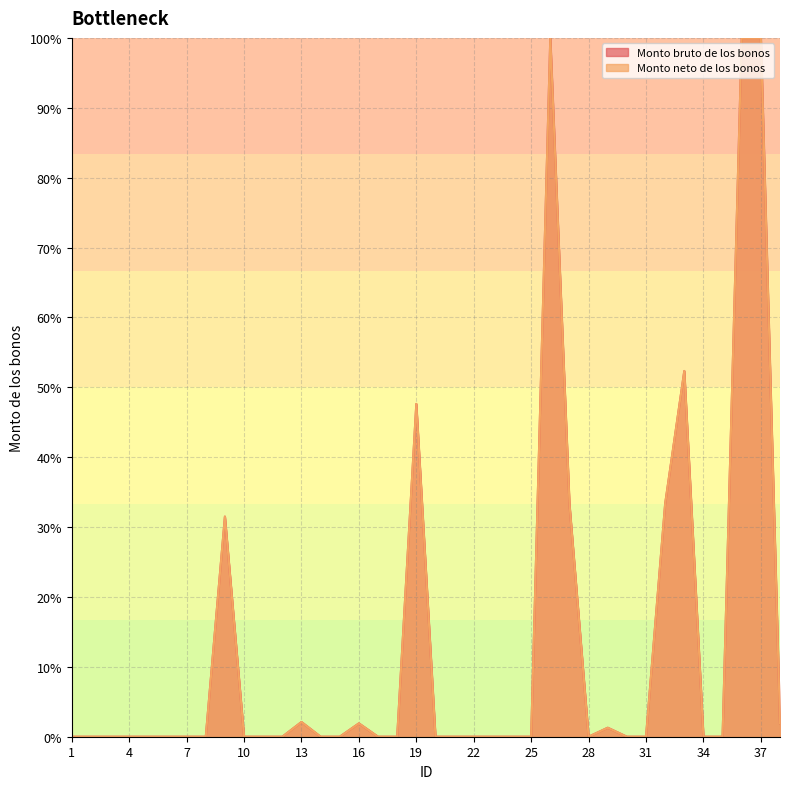

How many interior local valleys does the Monto neto de los bonos series have?

1